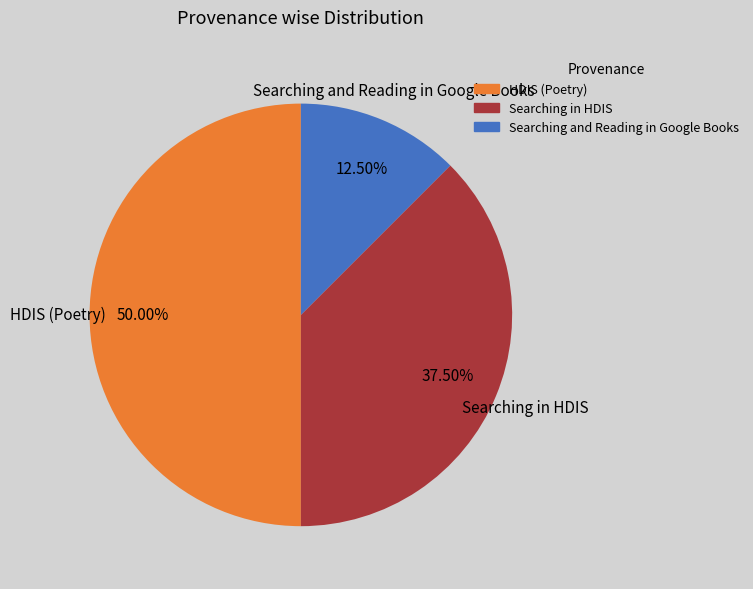

Is the sum of HDIS (Poetry) and Searching and Reading in Google Books greater than half?

Yes